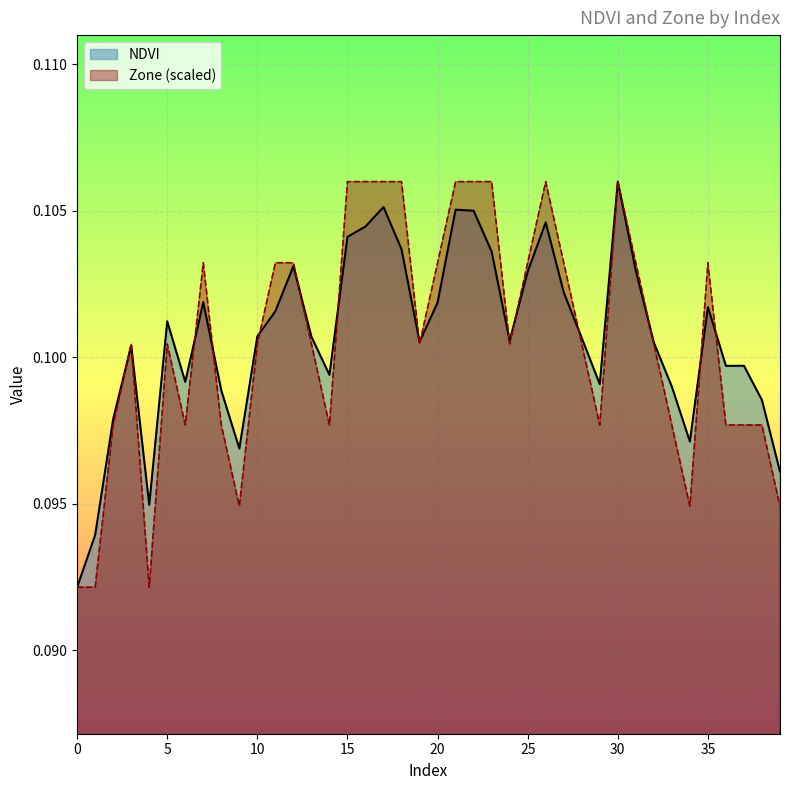

At which category is the sum across all series the highest?

30